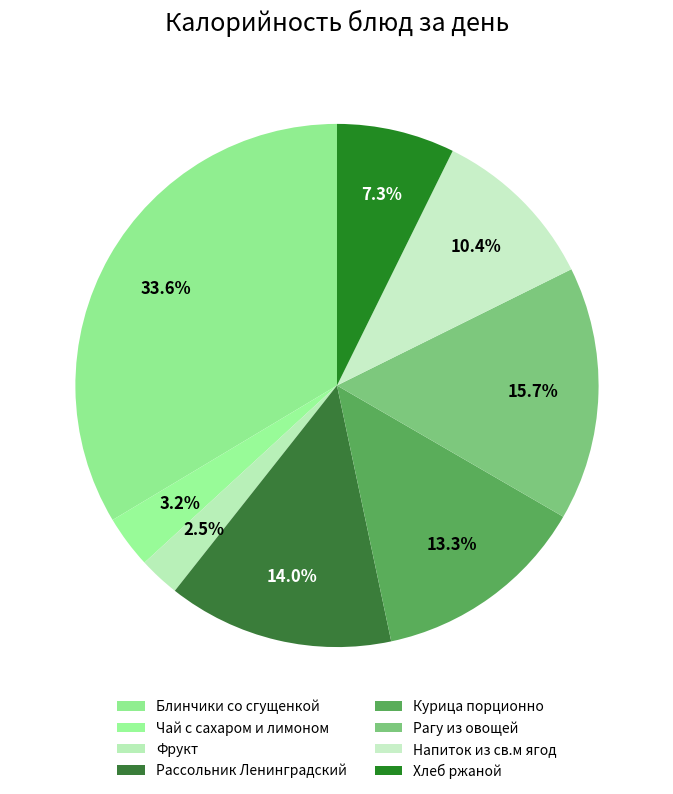

Which slice is the largest?

Блинчики со сгущенкой